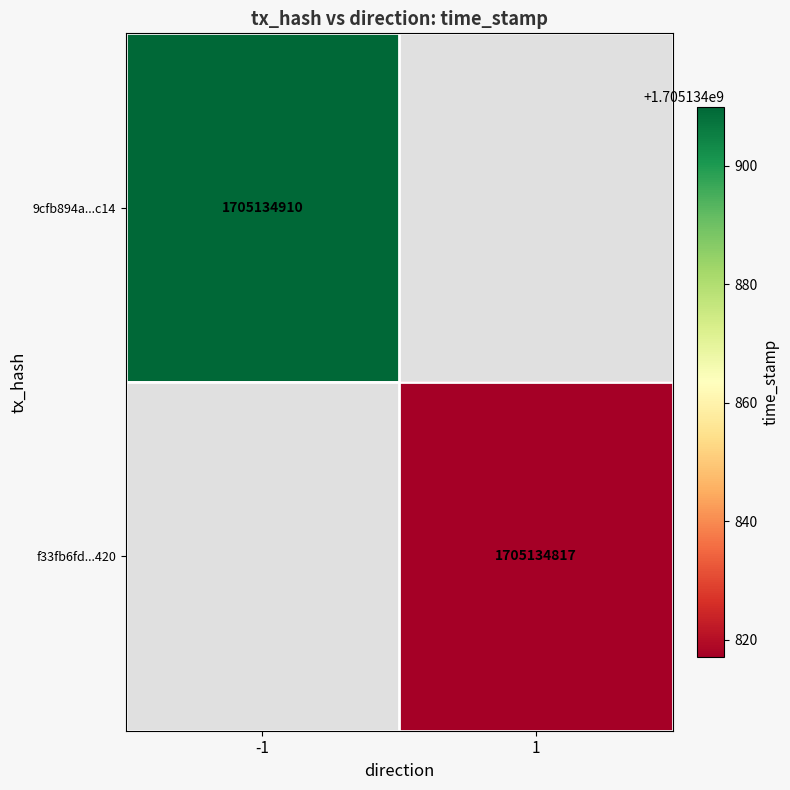

What is the difference between the highest and lowest values at direction?

2